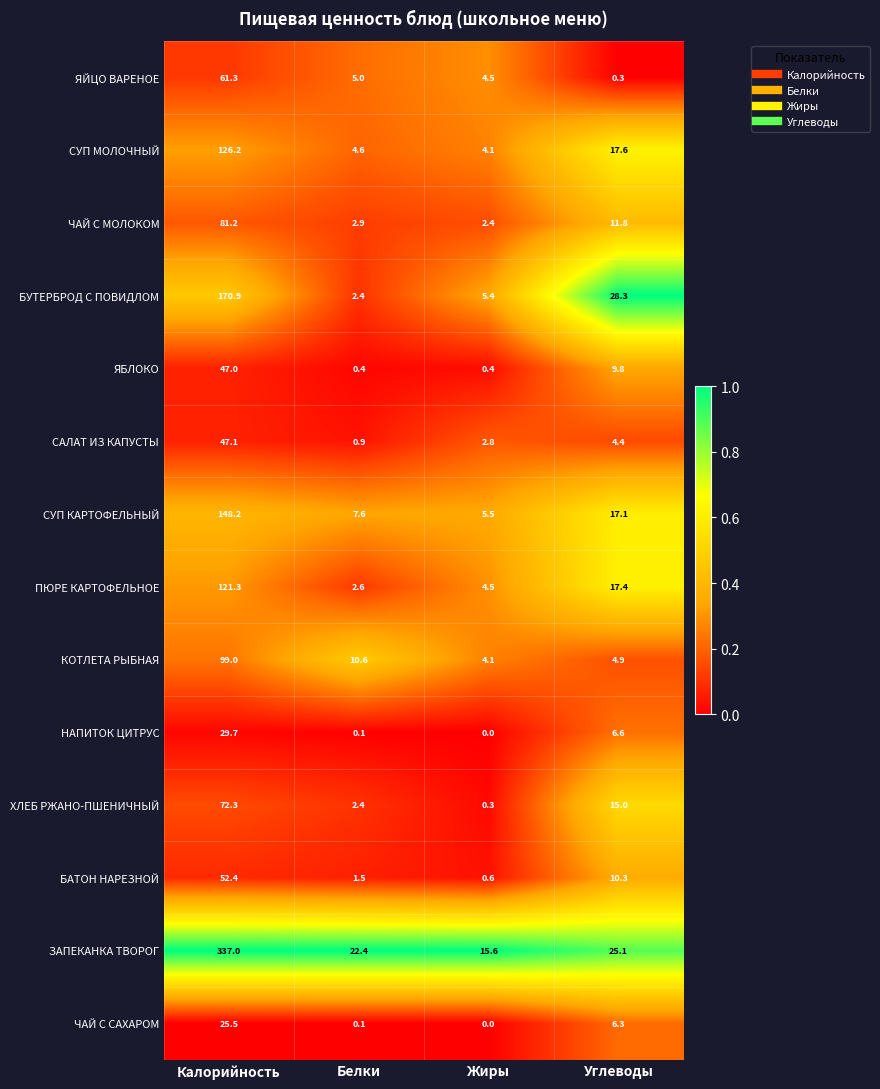

What is the difference between the maximum and minimum values in the НАПИТОК ЦИТРУС series?

29.7